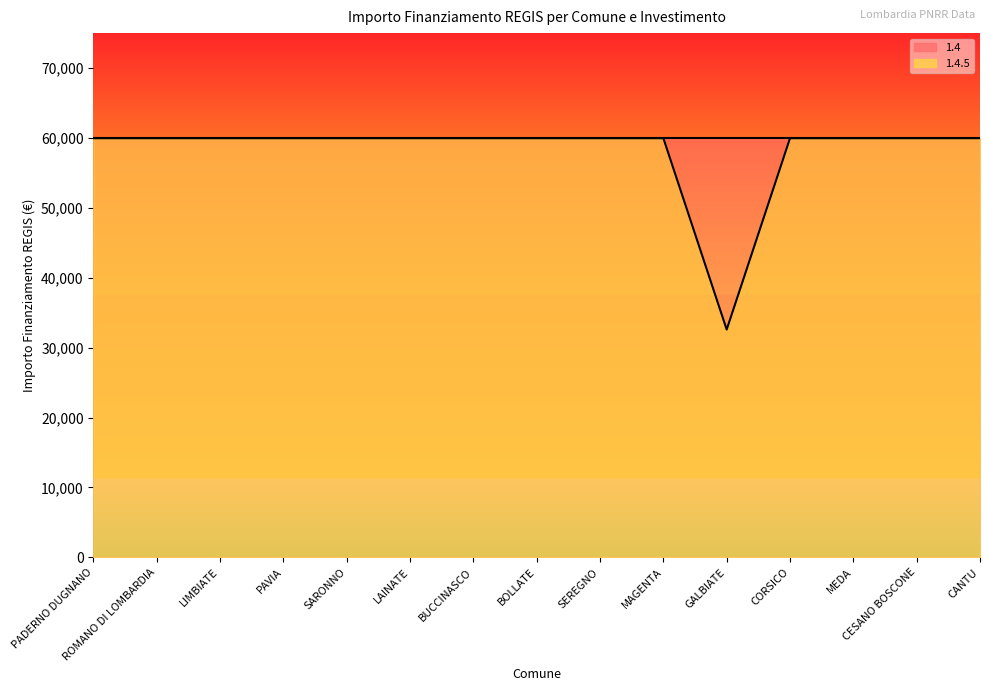

What is the value of the 3rd point from the left?

59966